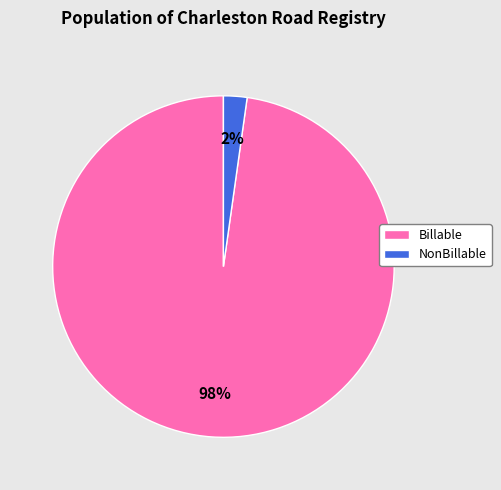

Which has a higher value, Billable or NonBillable?

Billable